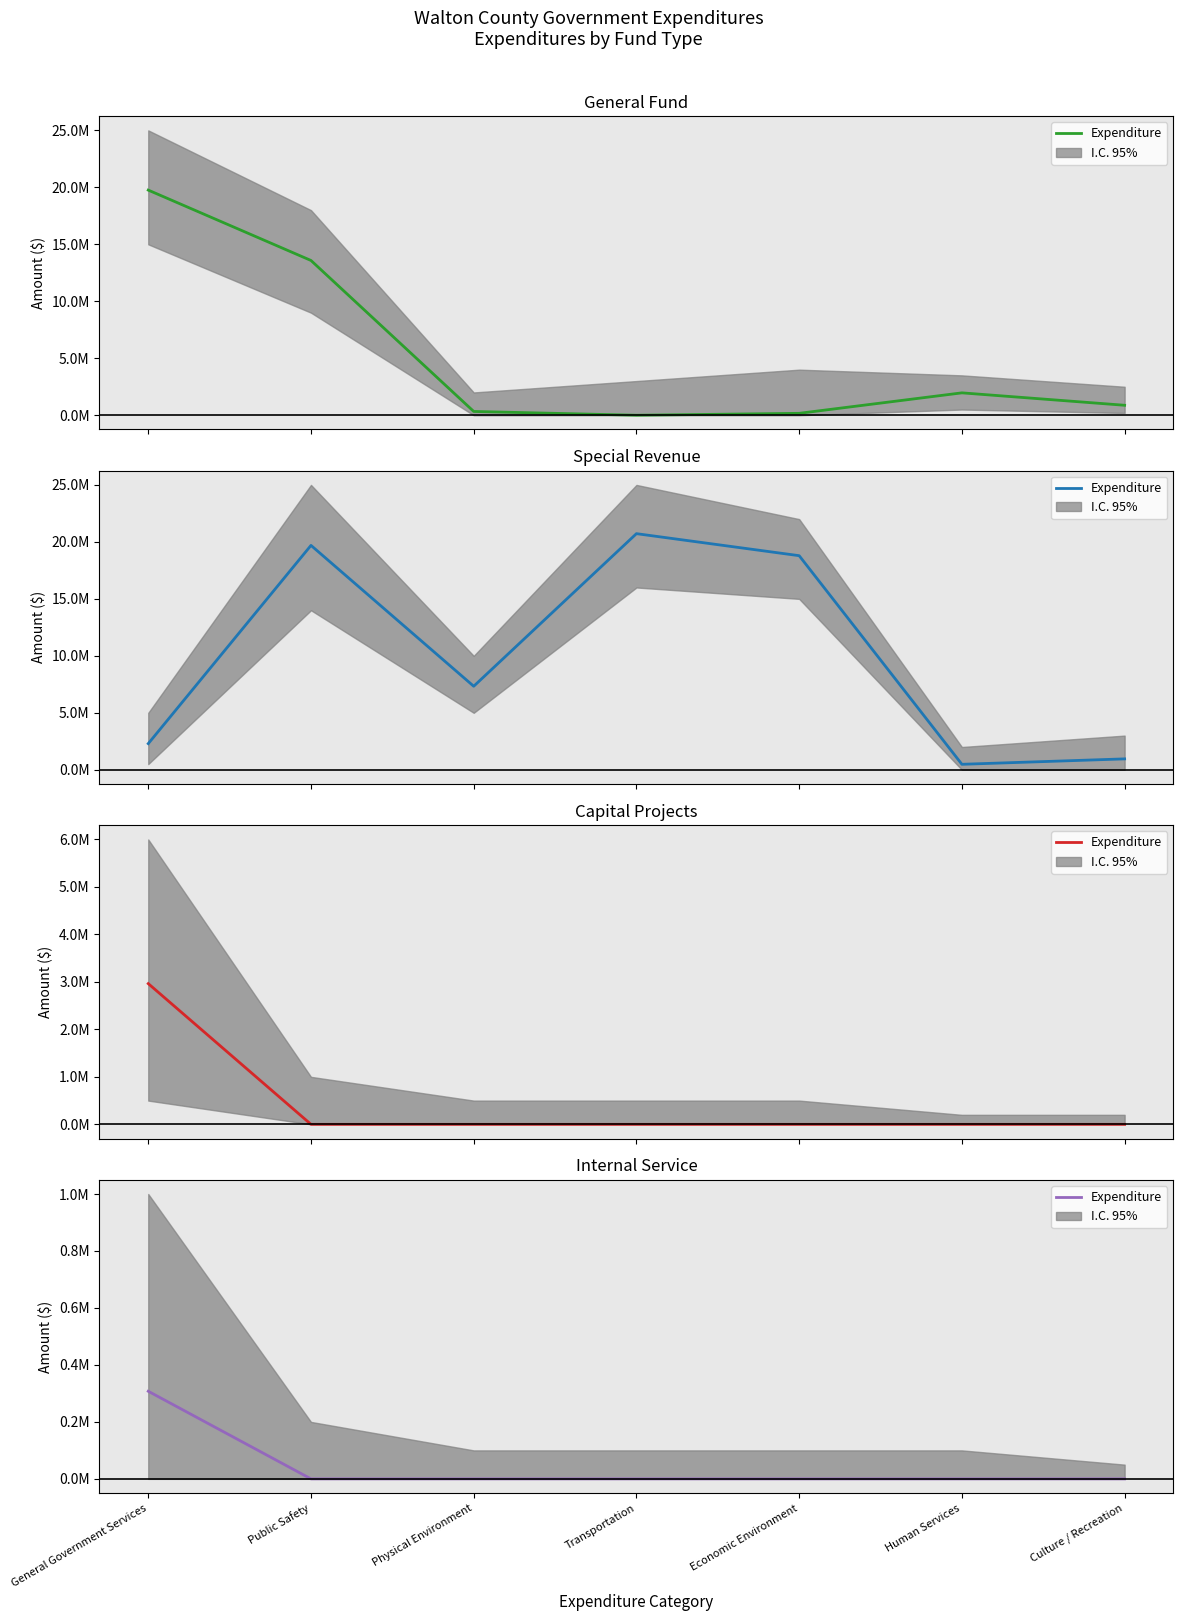

Is it true that the value at Economic Environment is 162316?

False